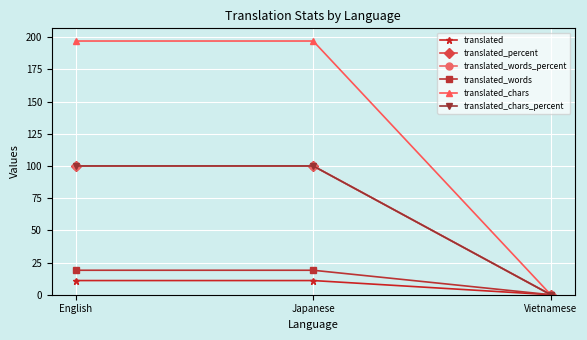

What is the average value of the translated_chars_percent series?

67